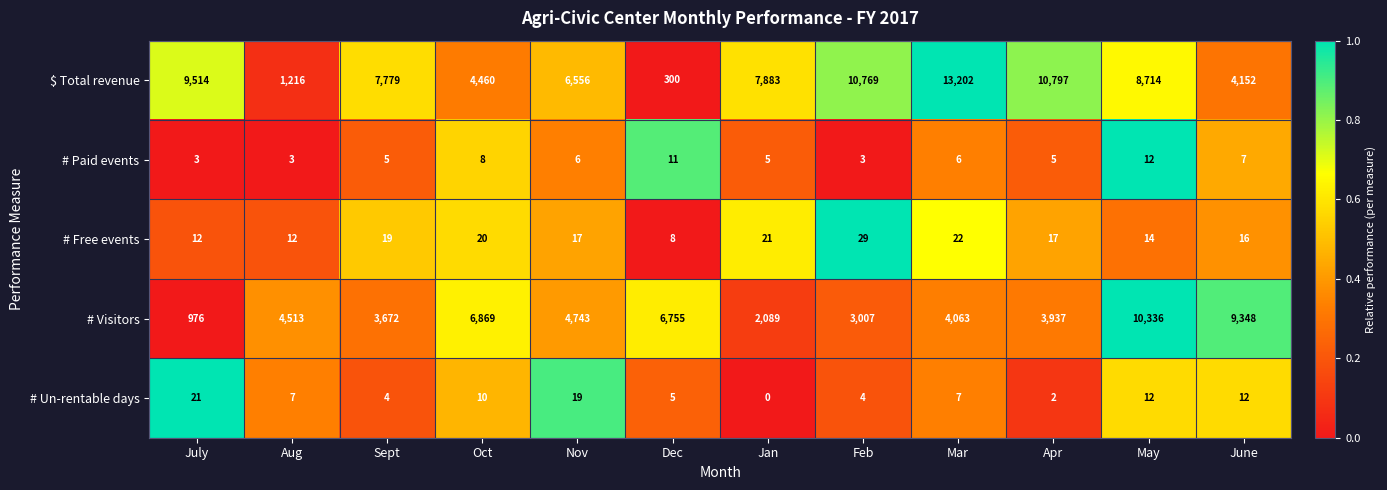

Between Sept and Oct, which series saw the biggest shift?

$ Total revenue